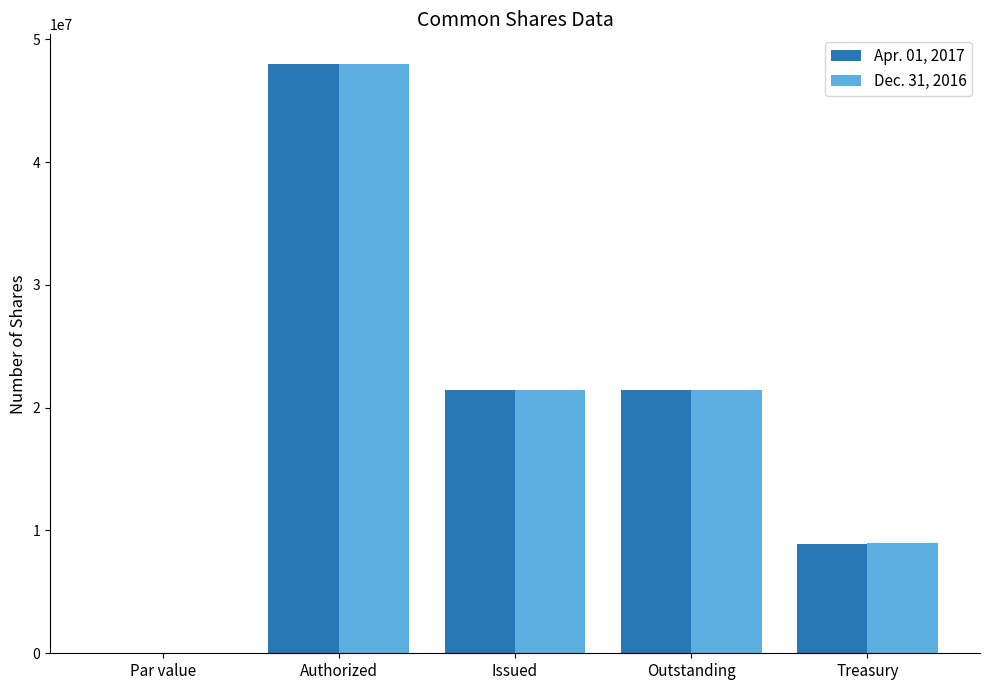

Is it true that Dec. 31, 2016 equals 11999460 at Issued?

False